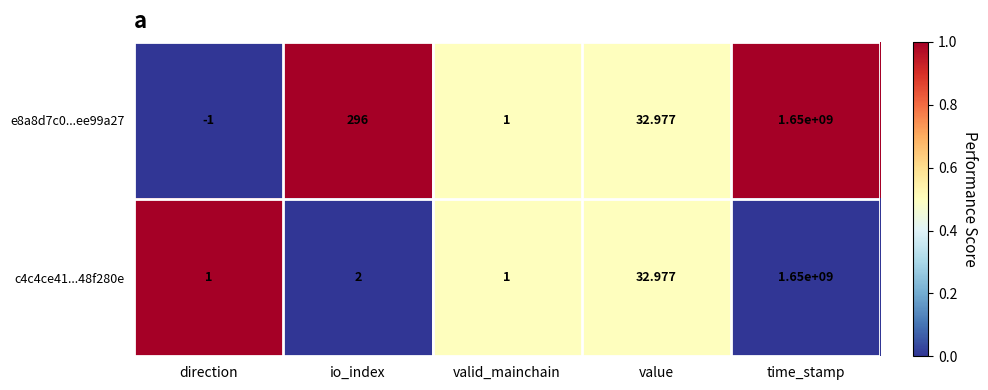

What is the total value across all series at time_stamp?

3300000000.0